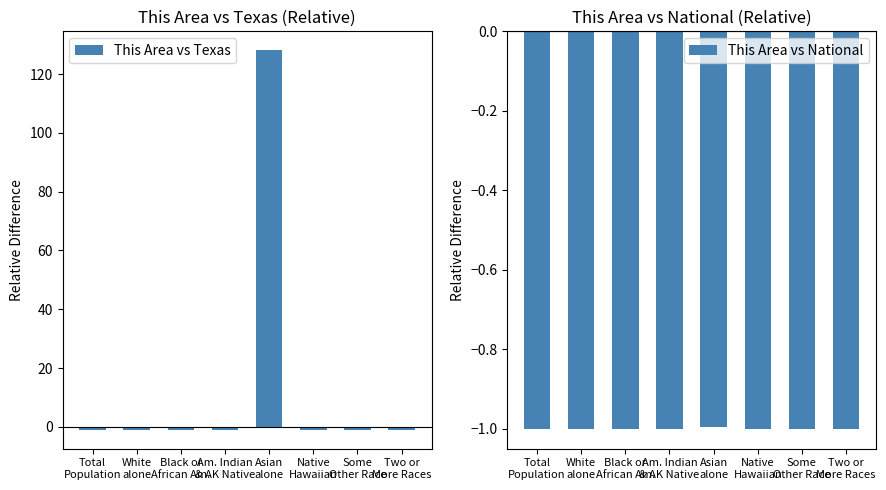

What is the sum of the This Area vs National values at Total
Population and Some
Other Race?

-2.0